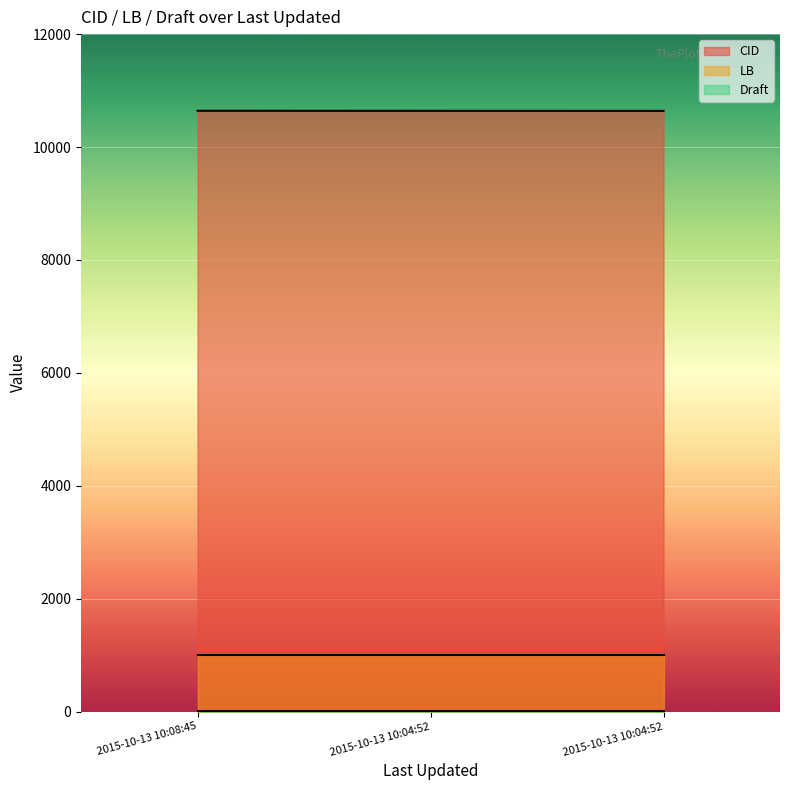

Which series has the widest spread of values?

CID